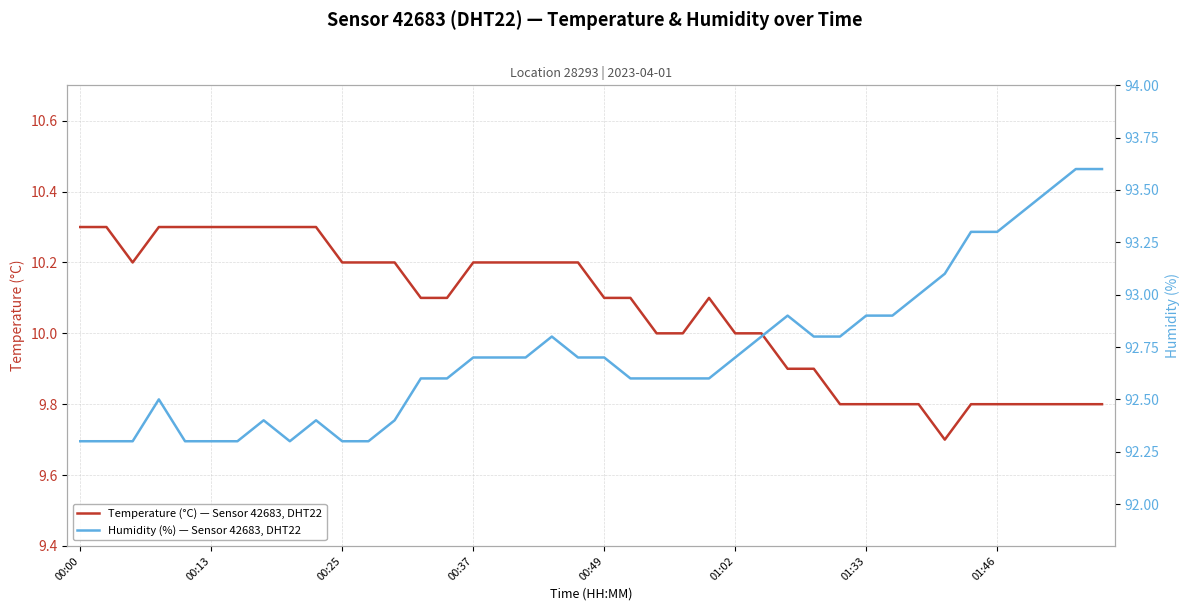

What is the highest value of the Temperature (°C) — Sensor 42683, DHT22 series?

10.3